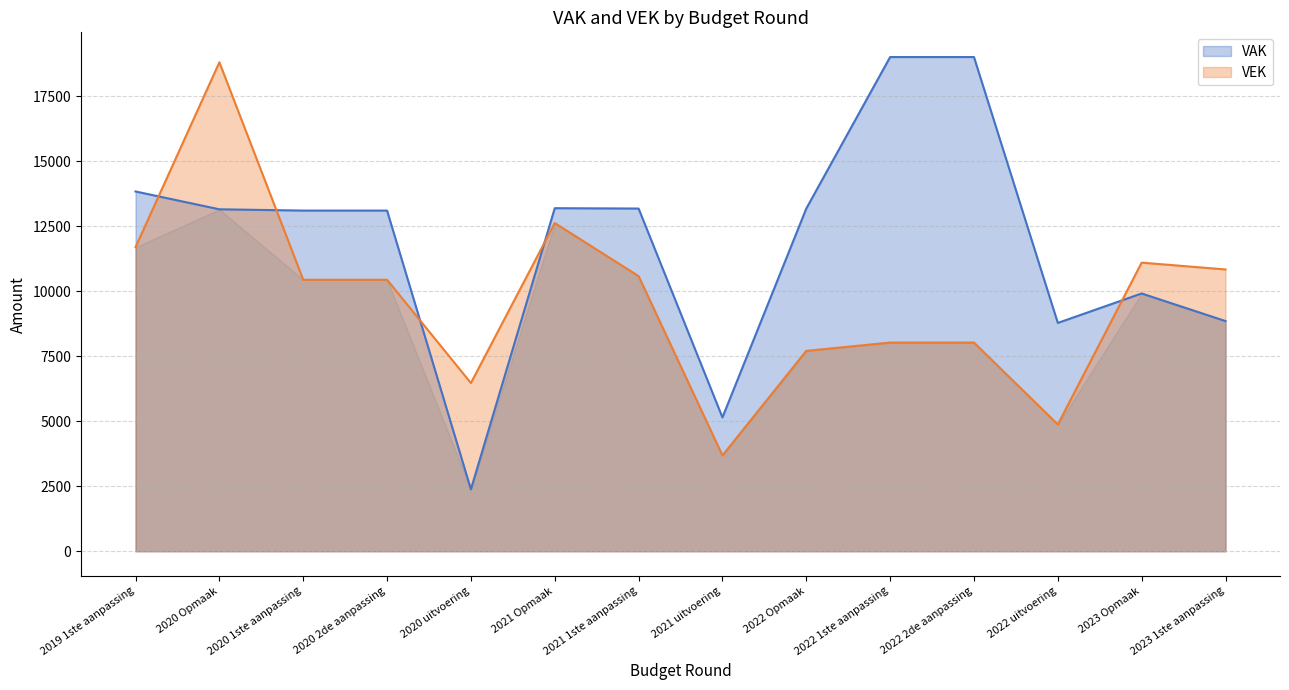

Which series has the widest spread of values?

VAK